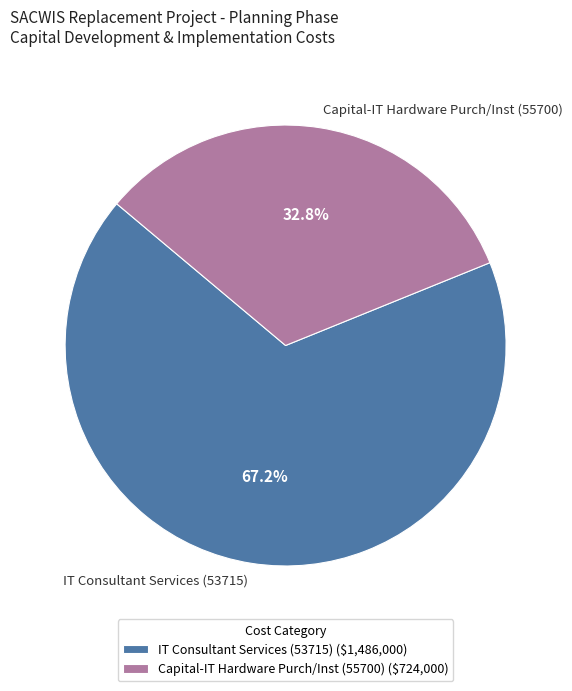

Is there a majority slice in this chart?

Yes